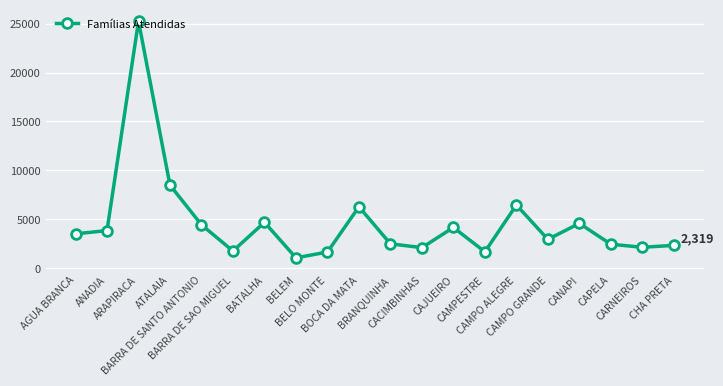

Where is the data nearest to the value 13149?

ATALAIA